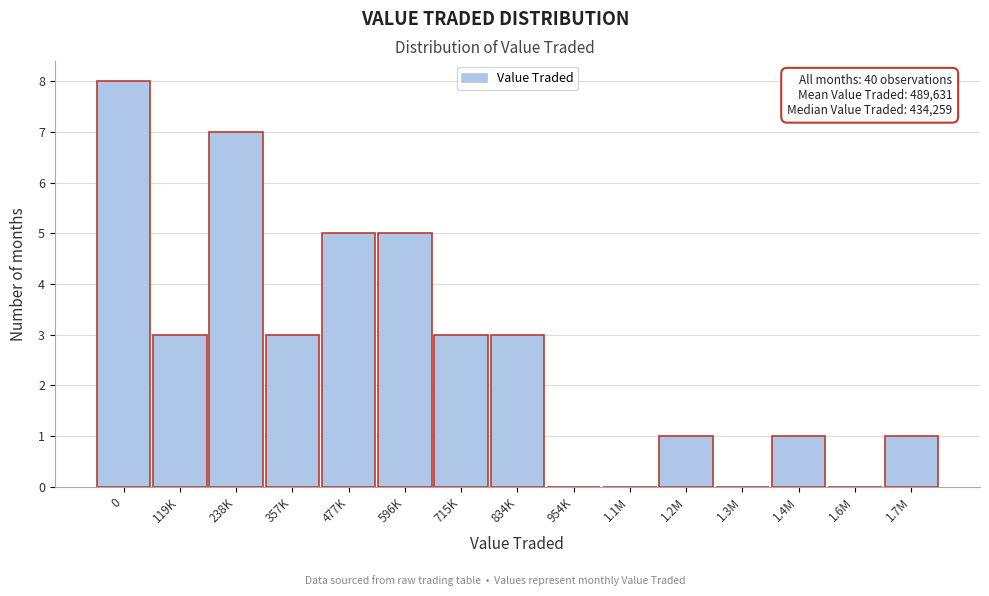

Reading left to right, transcribe all the data shown in this chart.

0=8	119K=3	238K=7	357K=3	477K=5	596K=5	715K=3	834K=3	954K=0	1.1M=0	1.2M=1	1.3M=0	1.4M=1	1.6M=0	1.7M=1